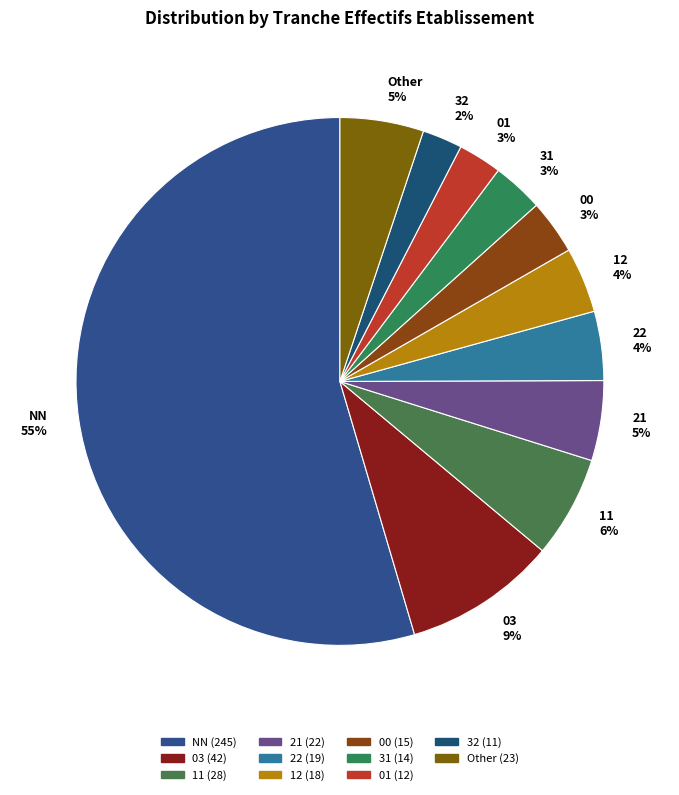

To the nearest percent, what is the difference between the 12 4% and 03 9% slice percentages?

5%